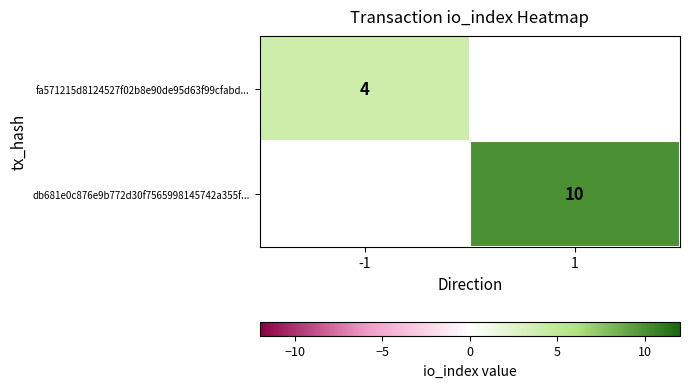

Is it true that db681e0c876e9b772d30f7565998145742a355f... equals 6 at 1?

False